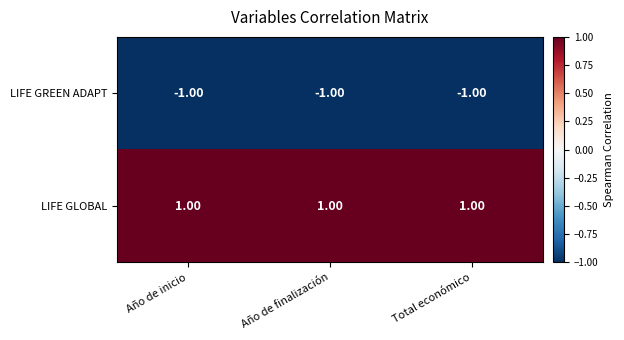

What is the sum of all LIFE GLOBAL values?

3